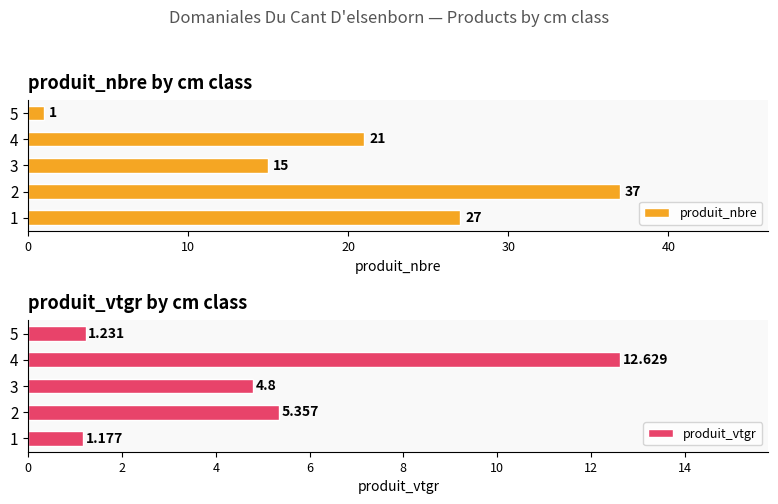

Are the bars grouped side by side (vs. stacked)?

Yes